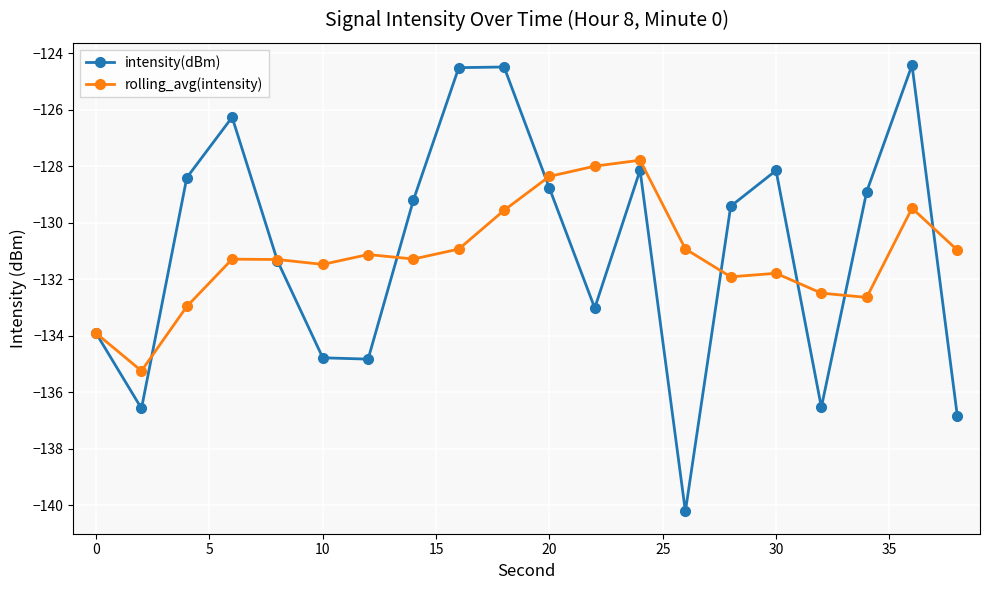

How many series are shown in this chart?

2